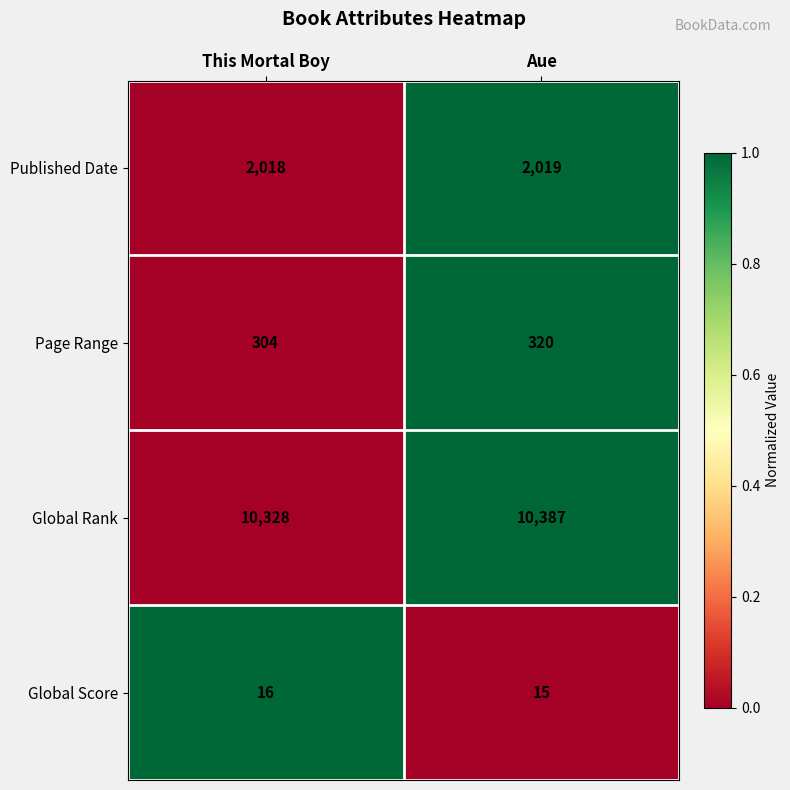

What is the sum of all Page Range values?

624